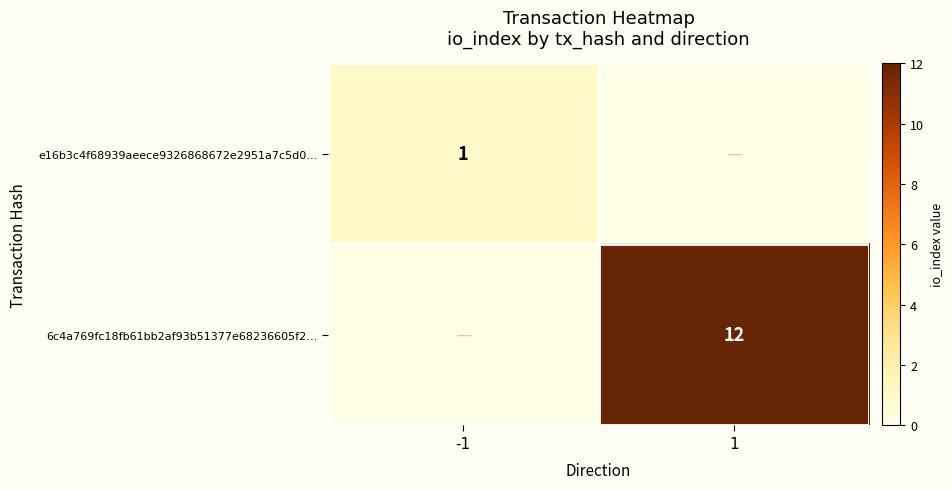

Is it true that 6c4a769fc18fb61bb2af93b51377e68236605f2… equals 12 at 1?

True